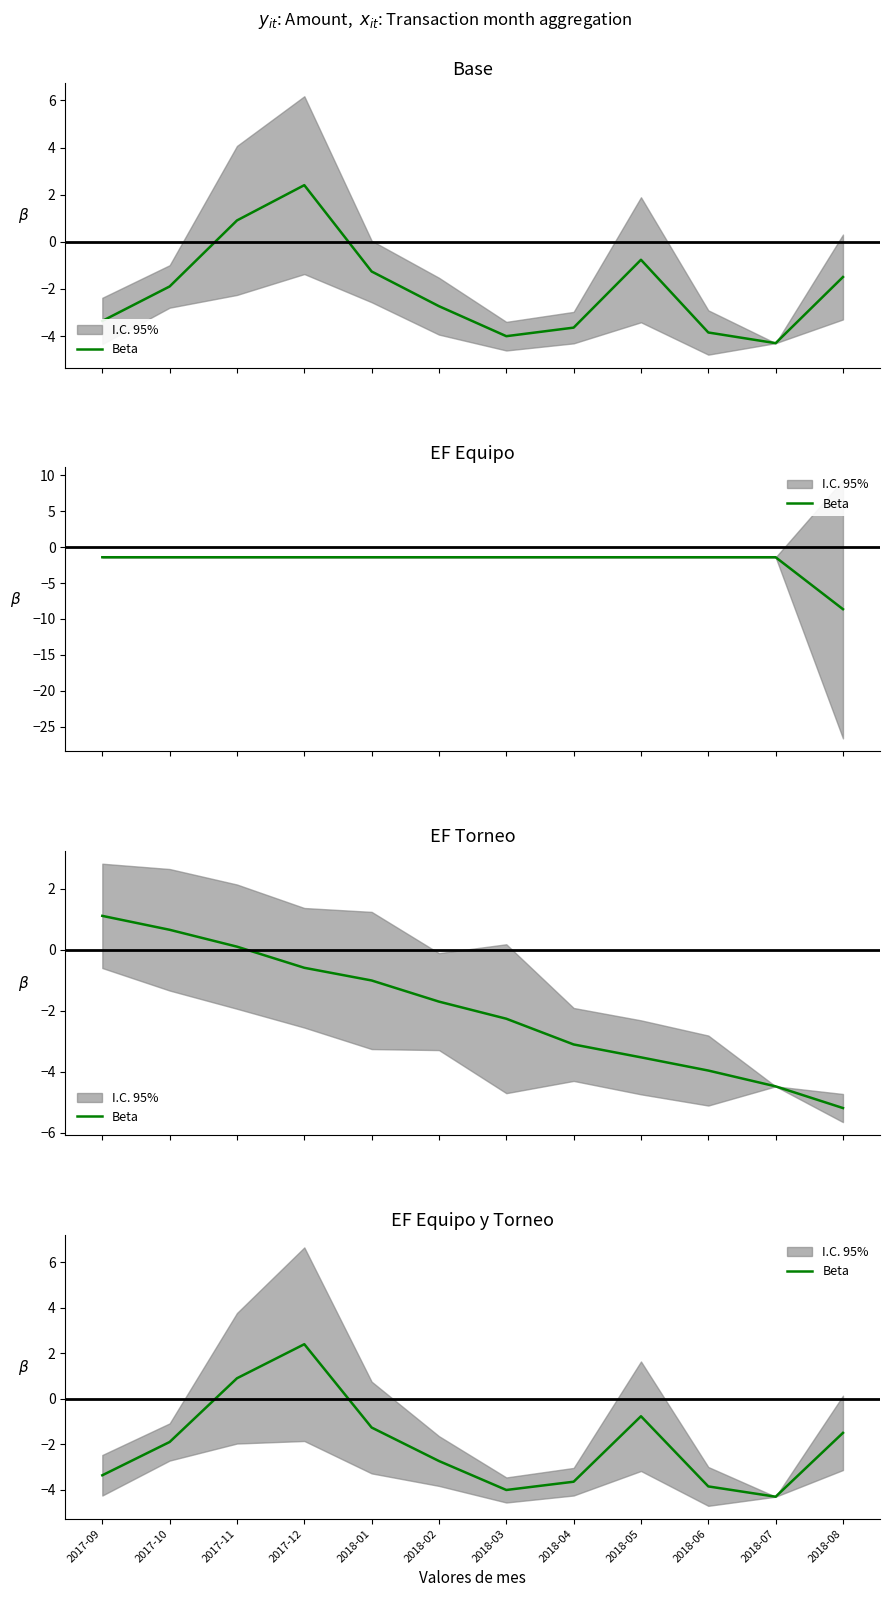

Is it true that the value at 2018-01 is -1.7?

False